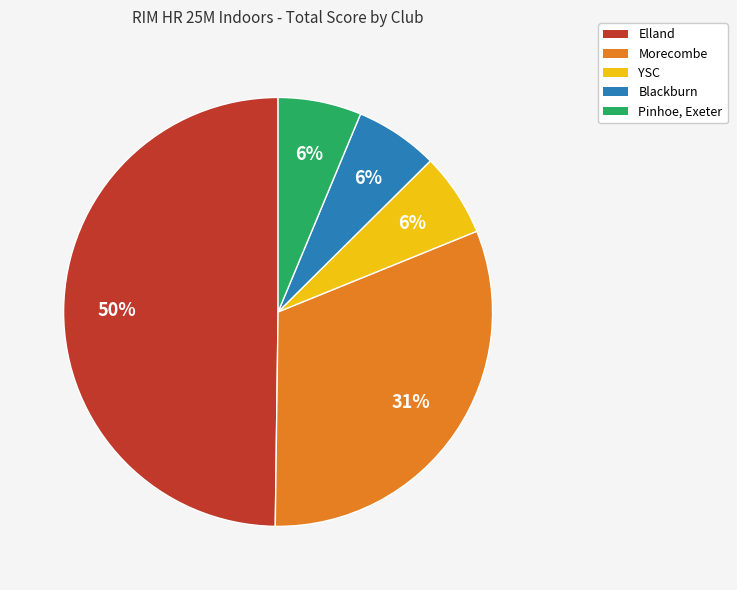

Which has a higher value, Morecombe or YSC?

Morecombe